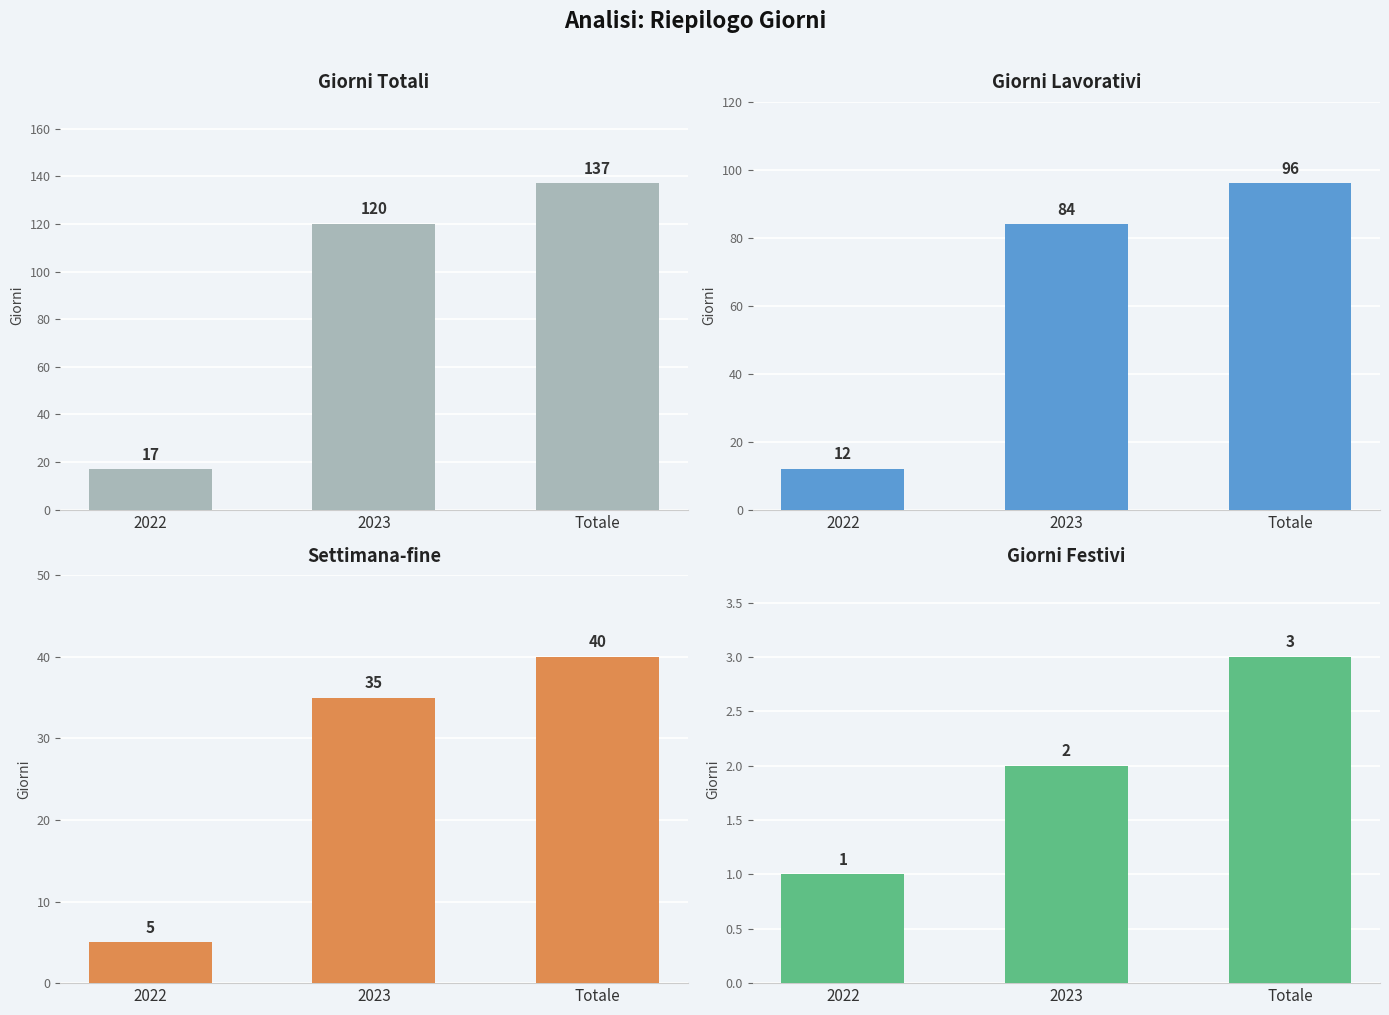

Rank the series by their average value, from lowest to highest.

Giorni festivi, Settimana-fine, Giorni lavorativi, Giorni